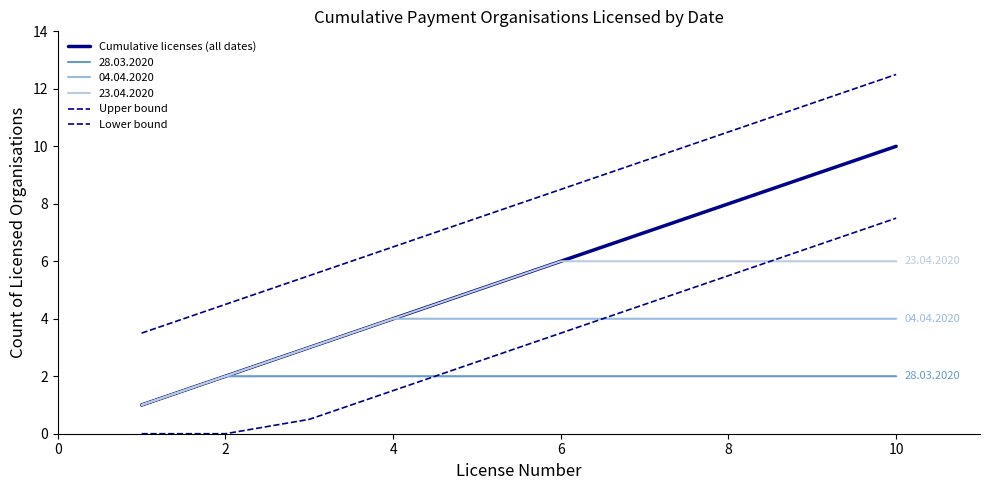

How many lines are shown in the chart?

6